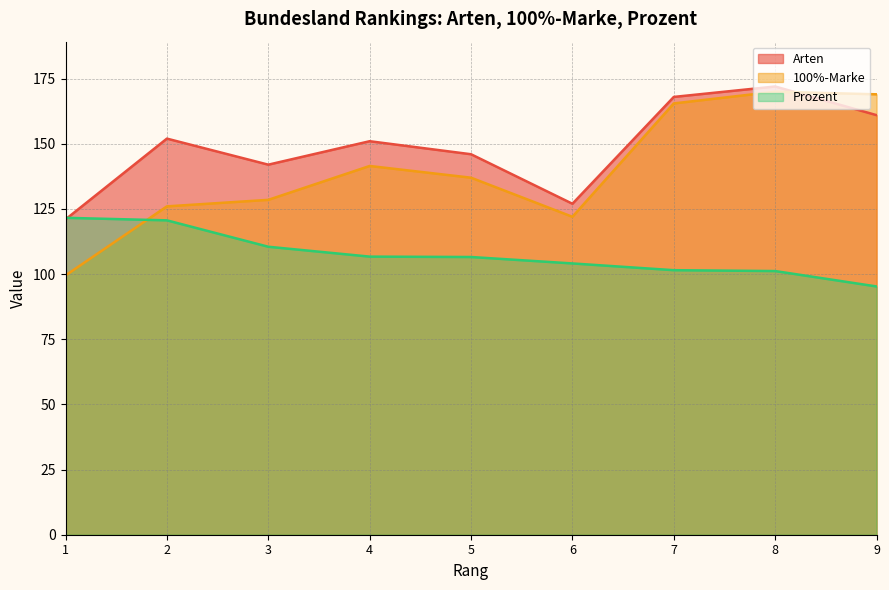

How many lines are shown in the chart?

3